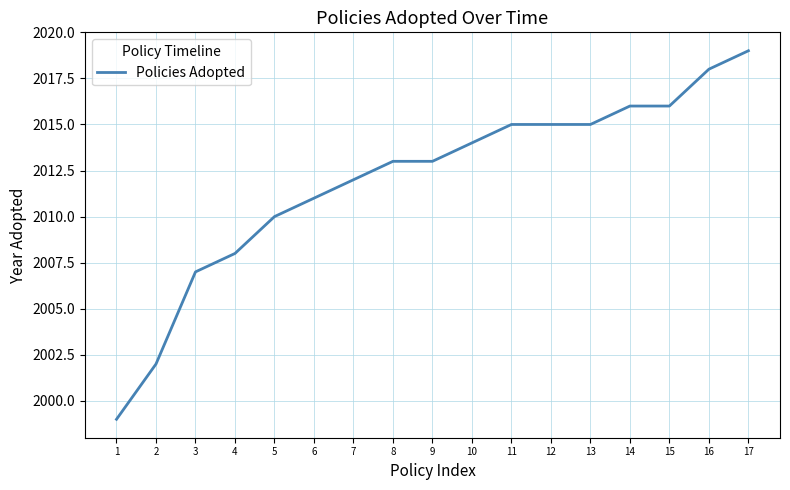

What is the approximate value at 9, to the nearest 10?

2010